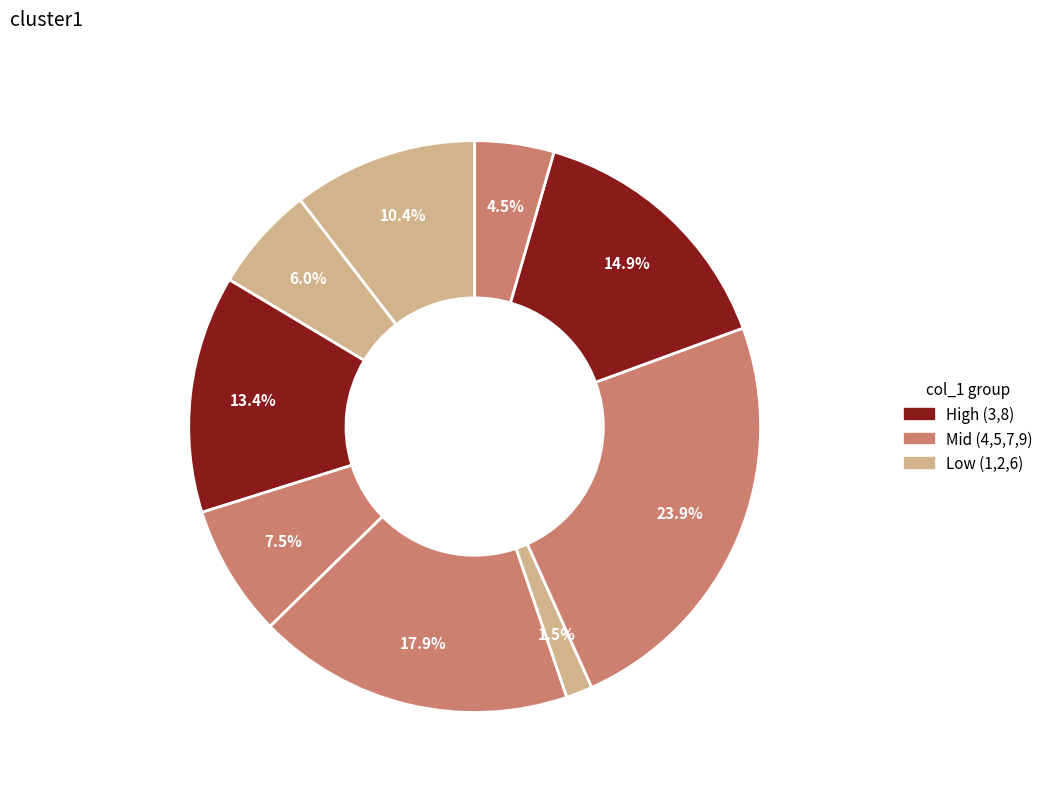

How many segments does this pie chart have?

9